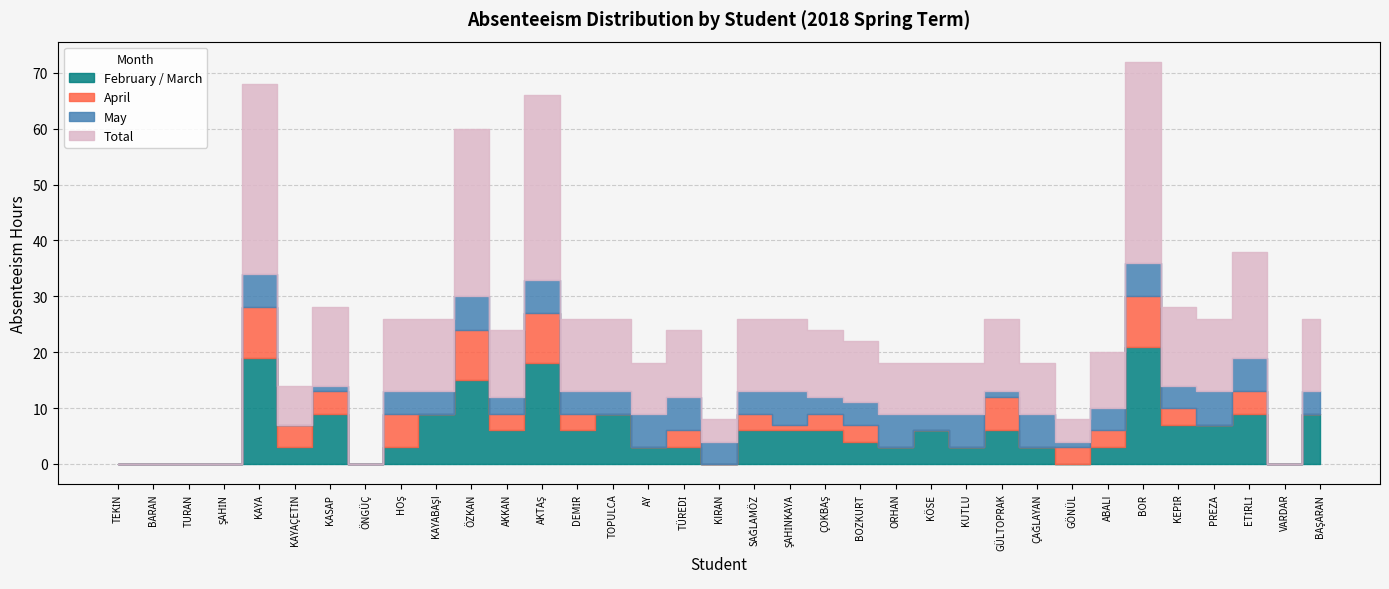

At how many categories does at least one series exceed 24?

4